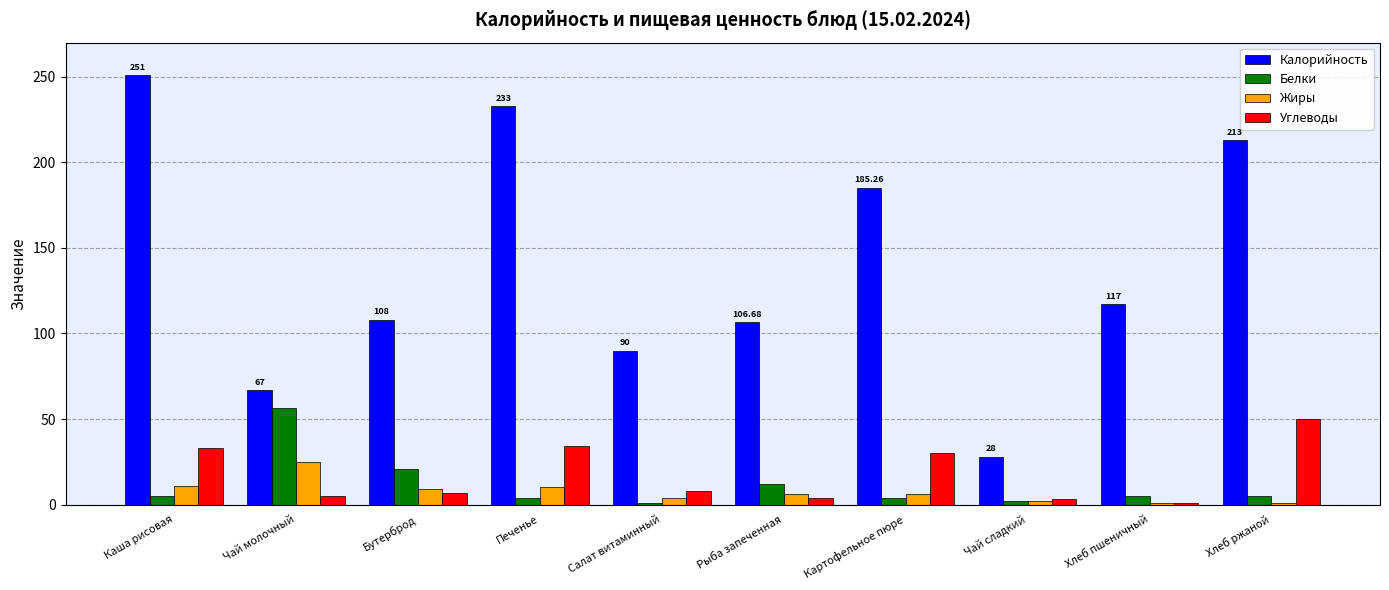

The Белки series shows 5.0 at Хлеб пшеничный. True or false?

True